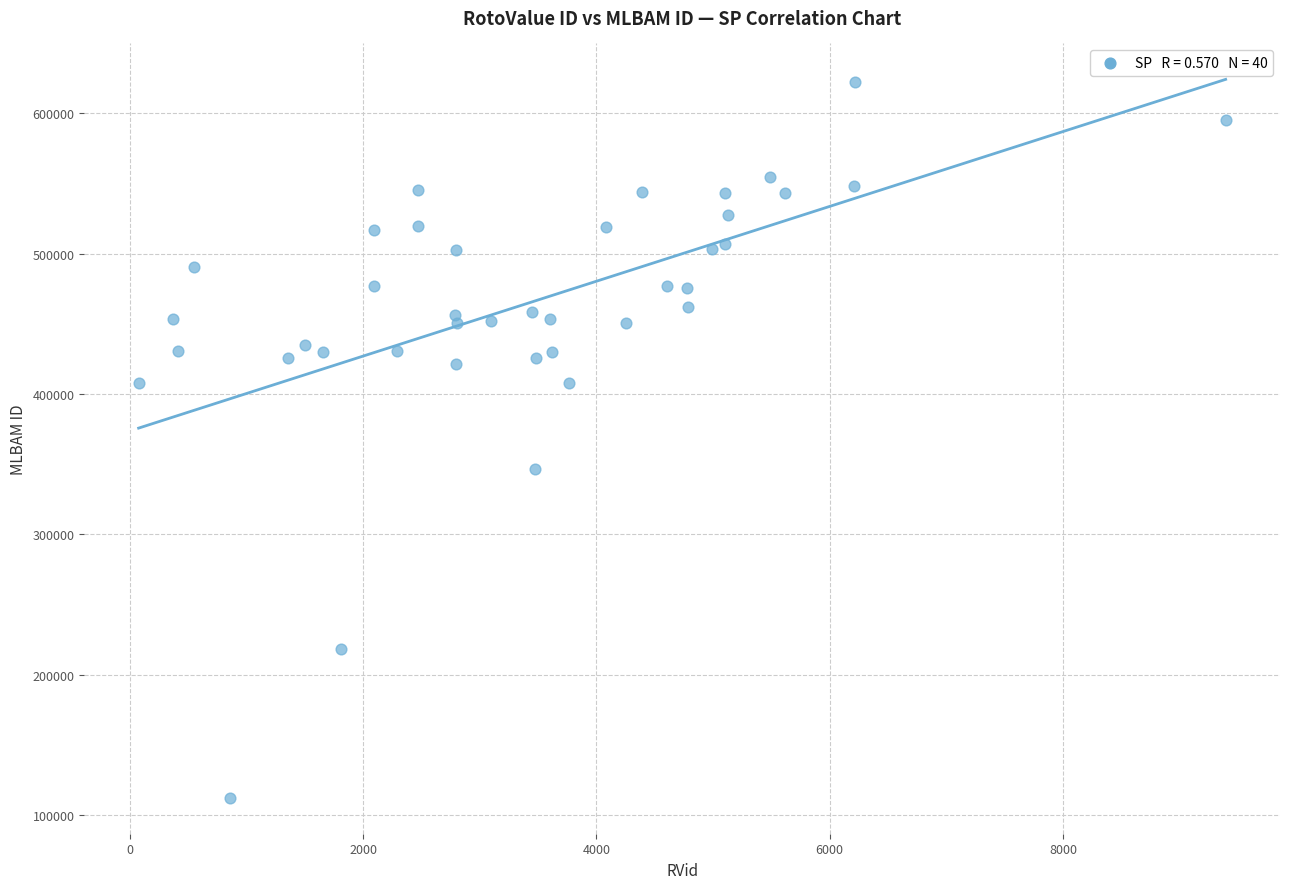

What is the range of Y values (max minus min)?

509546